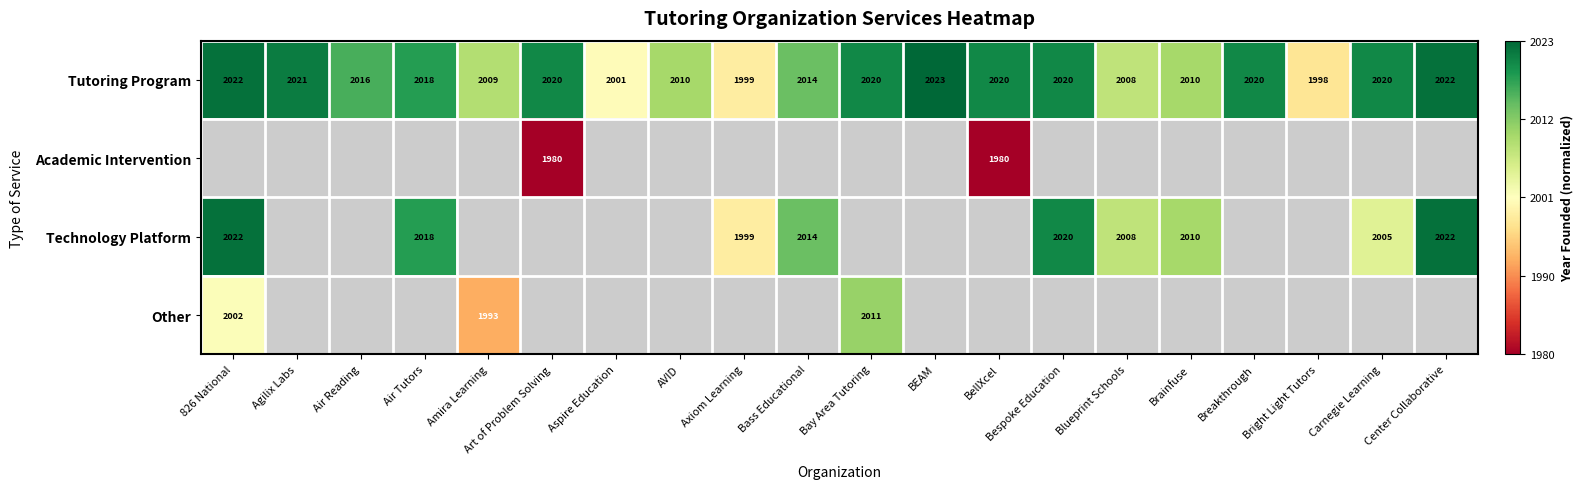

Which category has the highest value in the Tutoring Program series?

BEAM